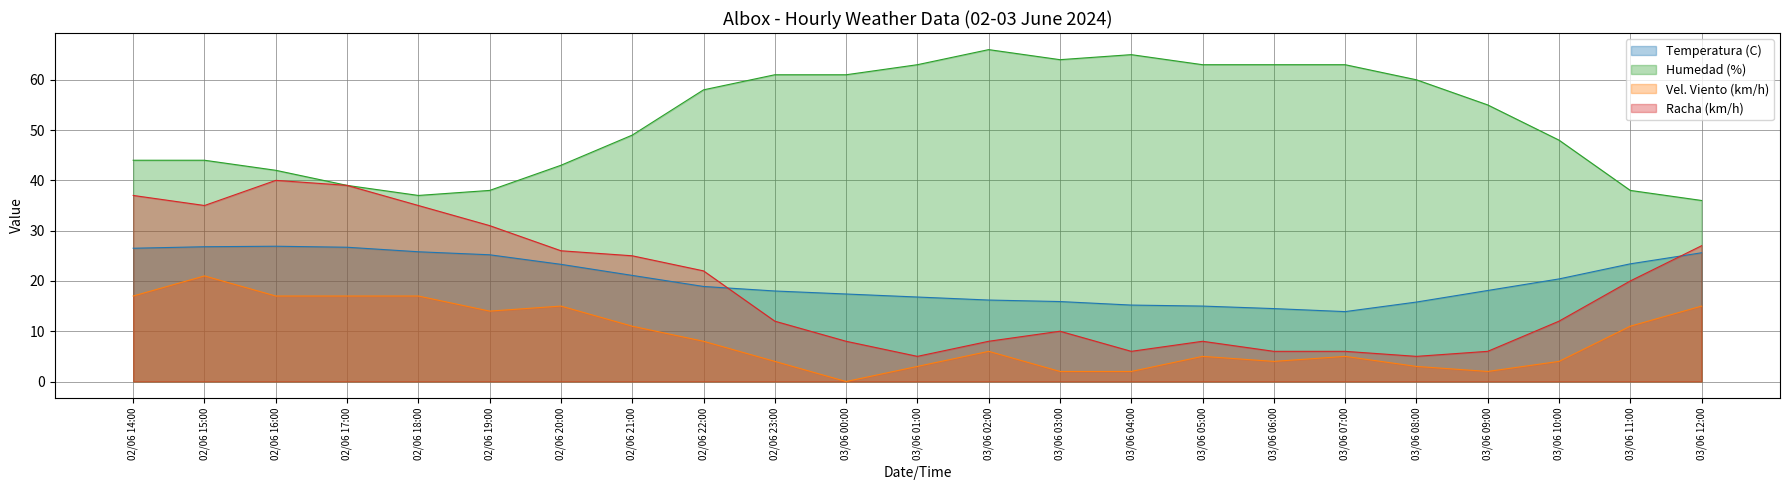

Reading left to right, extract all data points from this chart.

Temperatura (C): 26.5	26.8	26.9	26.7	25.8	25.2	23.3	21.1	18.9	18.0	17.4	16.8	16.2	15.9	15.2	15.0	14.5	13.9	15.8	18.1	20.4	23.4	25.6
Humedad (%): 44.0	44.0	42.0	39.0	37.0	38.0	43.0	49.0	58.0	61.0	61.0	63.0	66.0	64.0	65.0	63.0	63.0	63.0	60.0	55.0	48.0	38.0	36.0
Vel. Viento (km/h): 17.0	21.0	17.0	17.0	17.0	14.0	15.0	11.0	8.0	4.0	0.0	3.0	6.0	2.0	2.0	5.0	4.0	5.0	3.0	2.0	4.0	11.0	15.0
Racha (km/h): 37.0	35.0	40.0	39.0	35.0	31.0	26.0	25.0	22.0	12.0	8.0	5.0	8.0	10.0	6.0	8.0	6.0	6.0	5.0	6.0	12.0	20.0	27.0